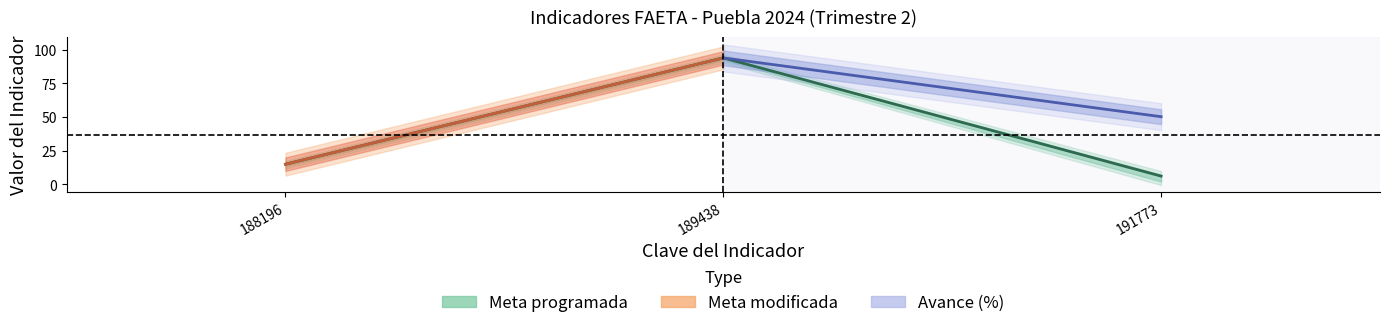

What is the maximum value for Meta programada?

94.0